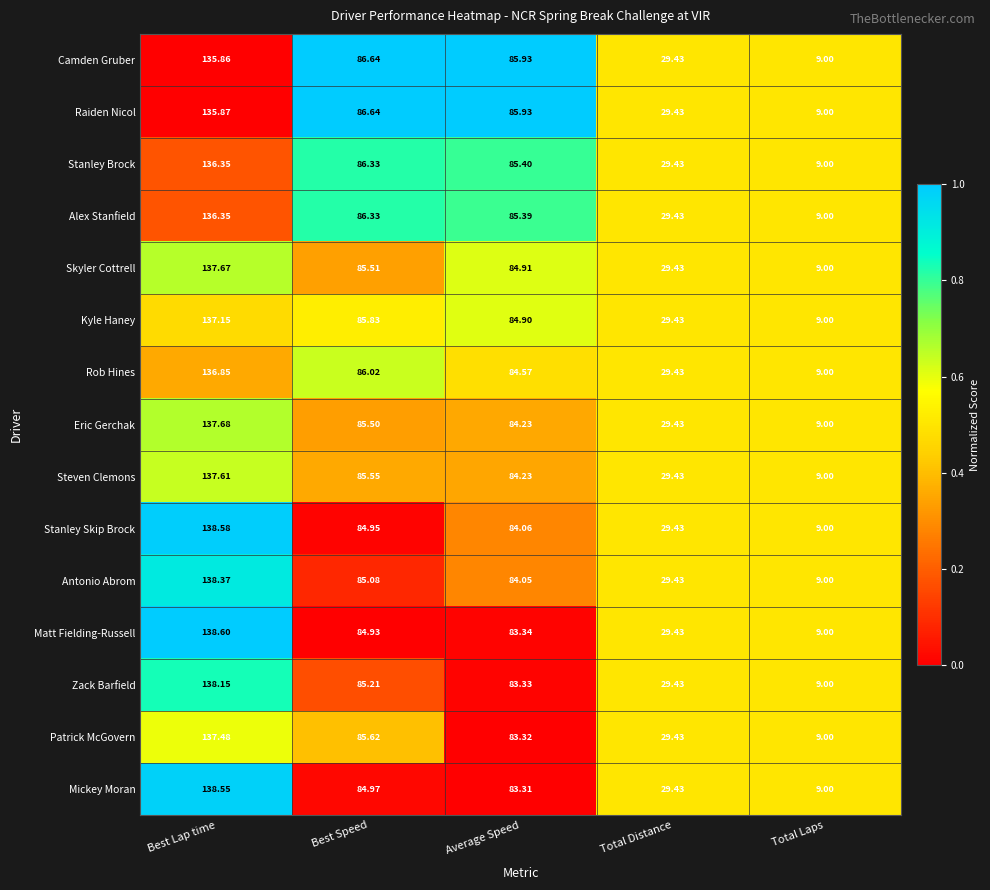

Between Best Lap time and Average Speed, which series saw the biggest shift?

Matt Fielding-Russell